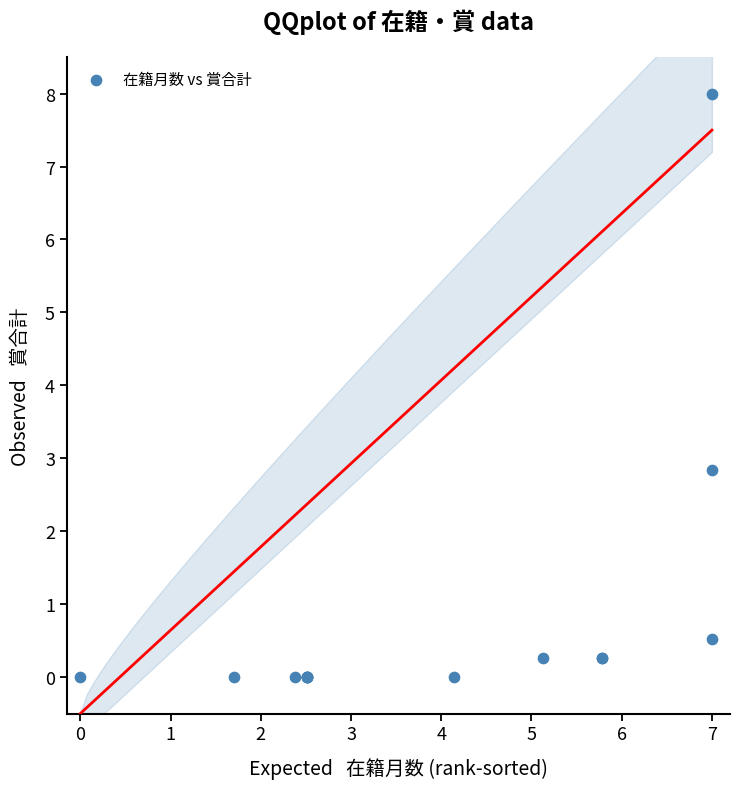

What Y value in the scatter plot is closest to 4?

2.8